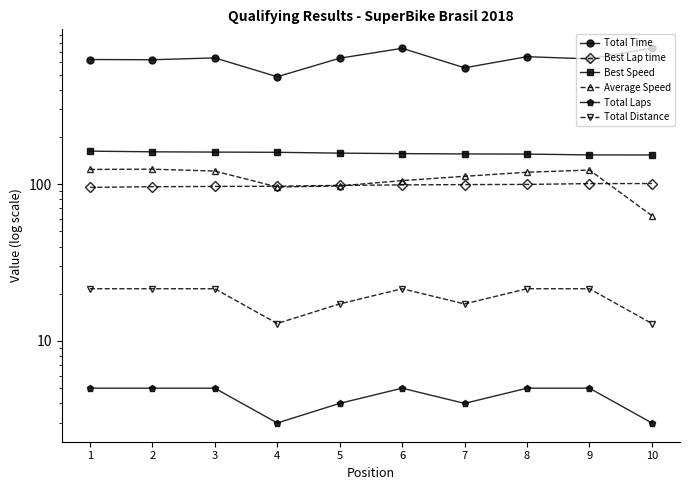

List the labels in order of Total Distance value, smallest first.

4, 10, 5, 7, 1, 2, 3, 6, 8, 9